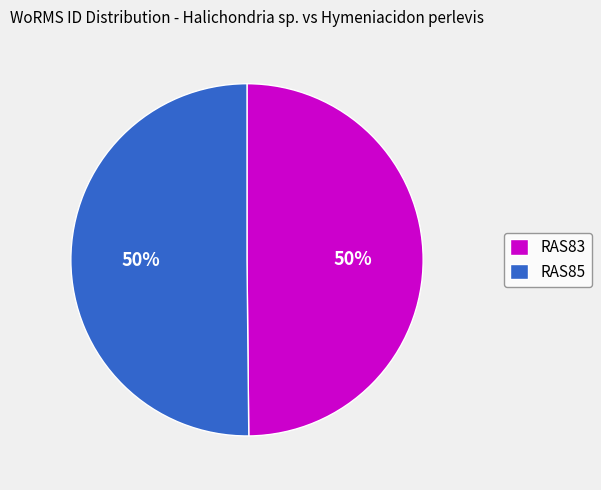

To the nearest percent, what is the combined percentage of RAS85 and RAS83?

100%